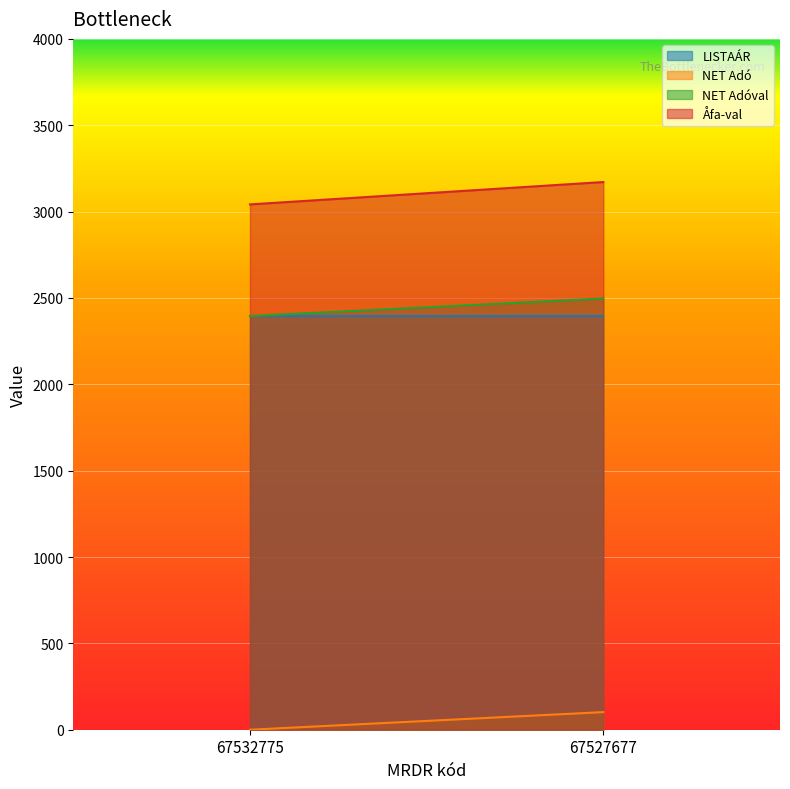

Where is Åfa-val nearest to the value 3106?

67532775